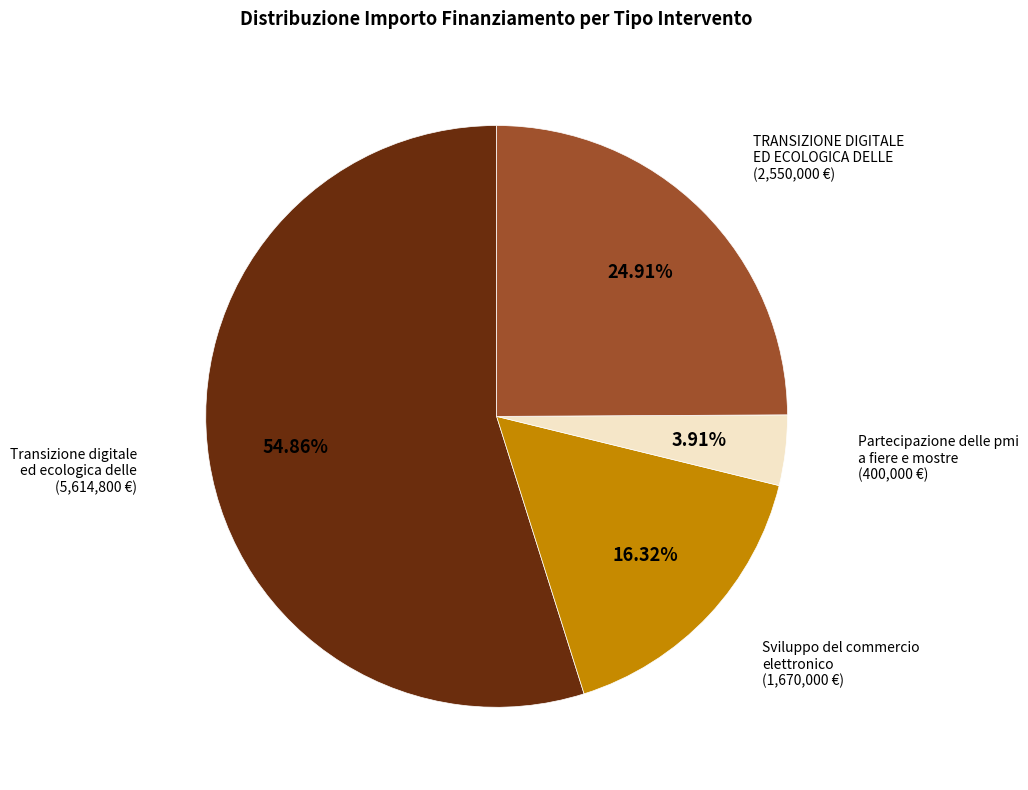

Is there a majority slice in this chart?

Yes